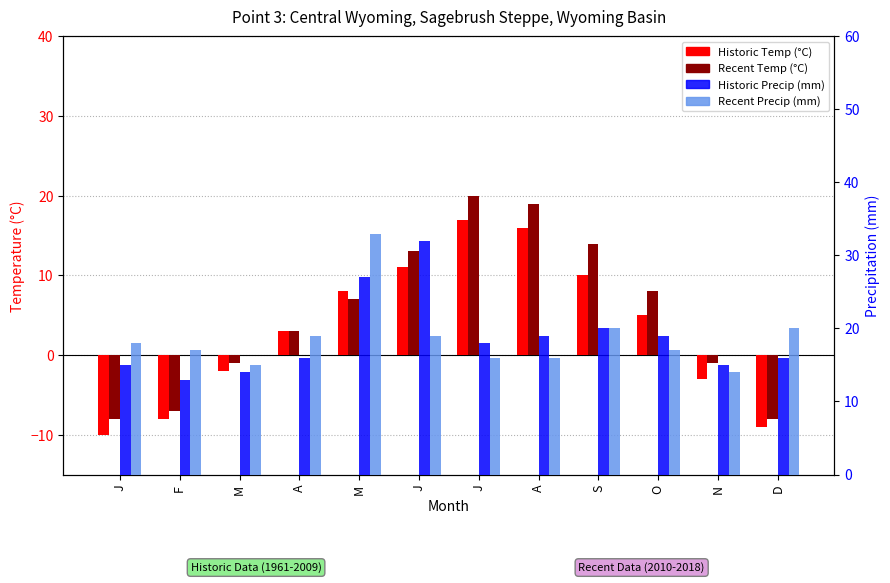

What is the difference between the maximum and minimum values in the Historic Precip (mm) series?

19